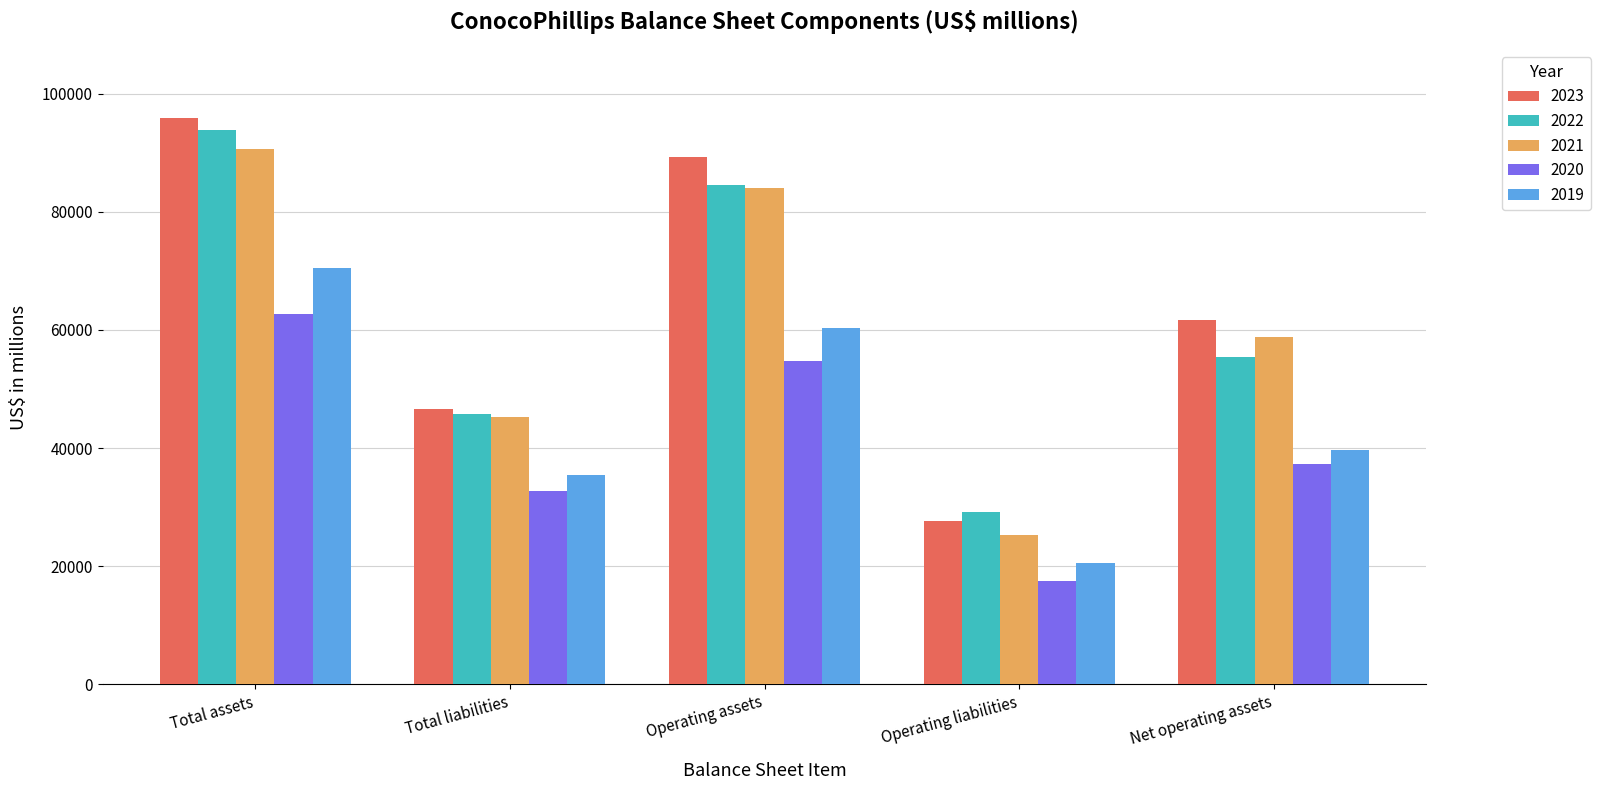

What is the total value across all series at Total liabilities?

205959